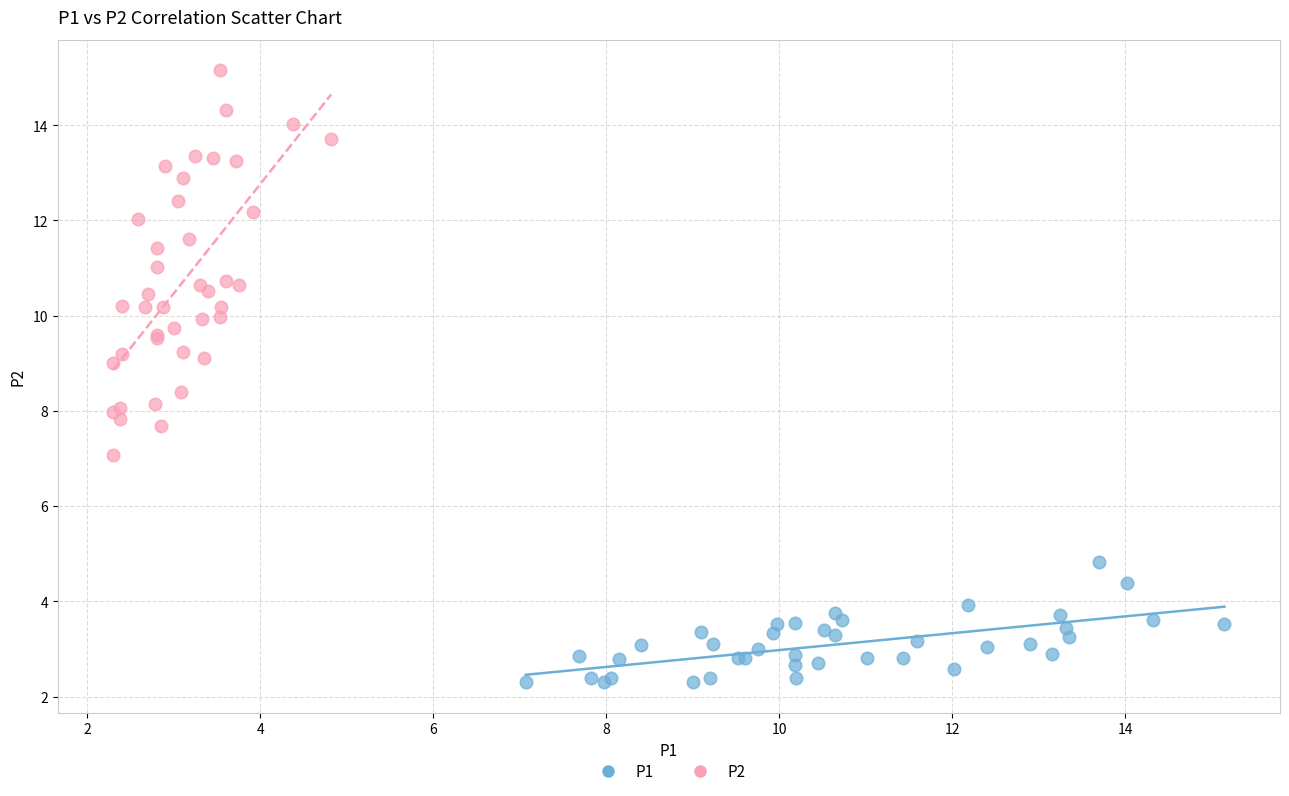

Which series has the widest spread of Y values?

P2